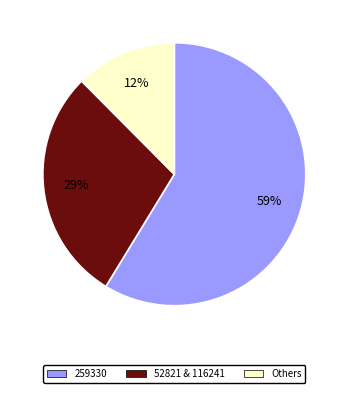

Does any single category account for the majority?

Yes